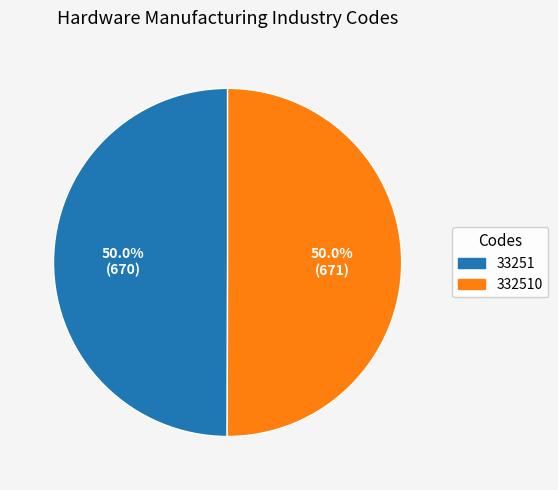

Combined, do 332510 and 33251 account for over 50%?

Yes